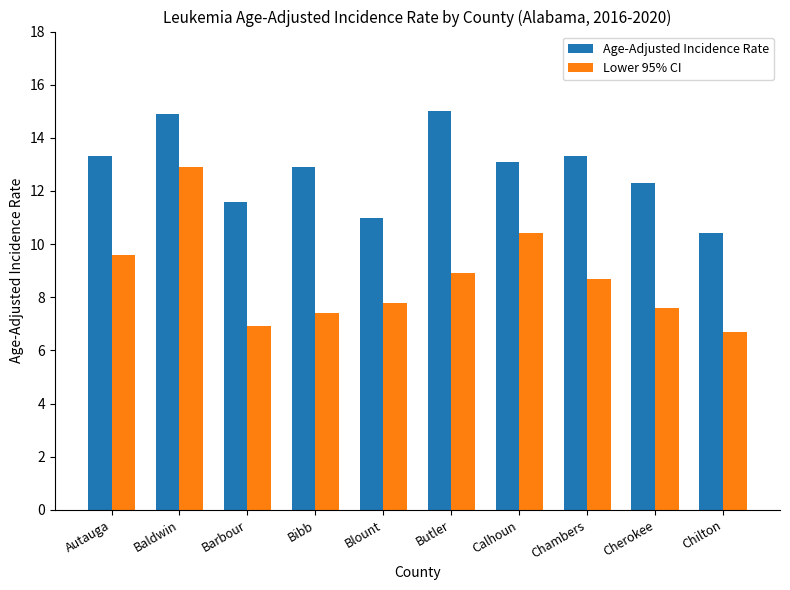

At how many categories does at least one series exceed 9?

10